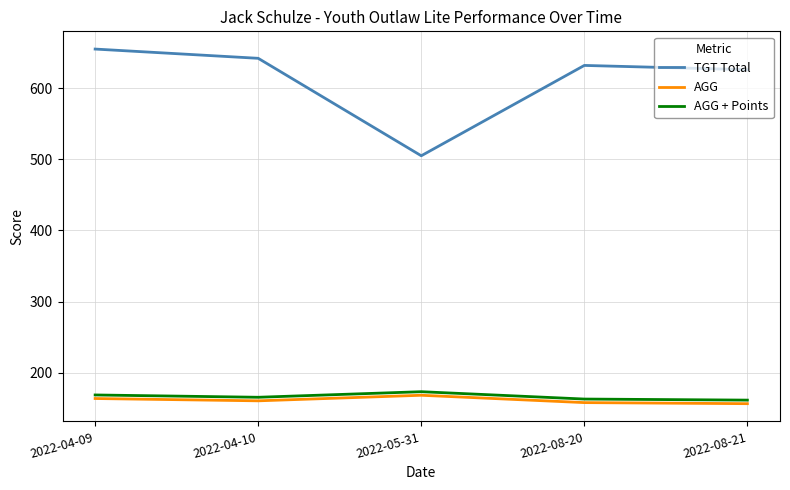

At which category does AGG + Points reach its first local valley?

2022-04-10